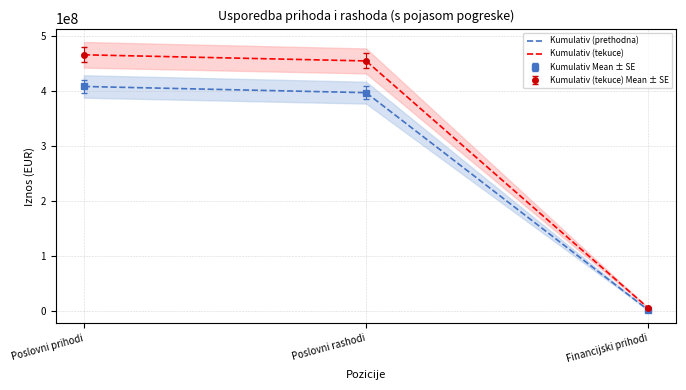

Which has a higher value, Poslovni rashodi or Financijski prihodi?

Poslovni rashodi